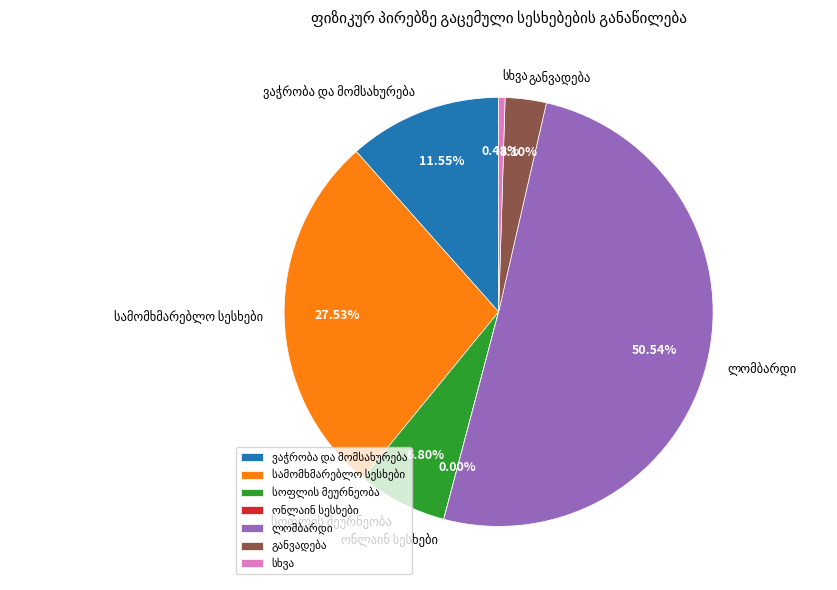

True or false: განვადება accounts for 1% of the total.

False